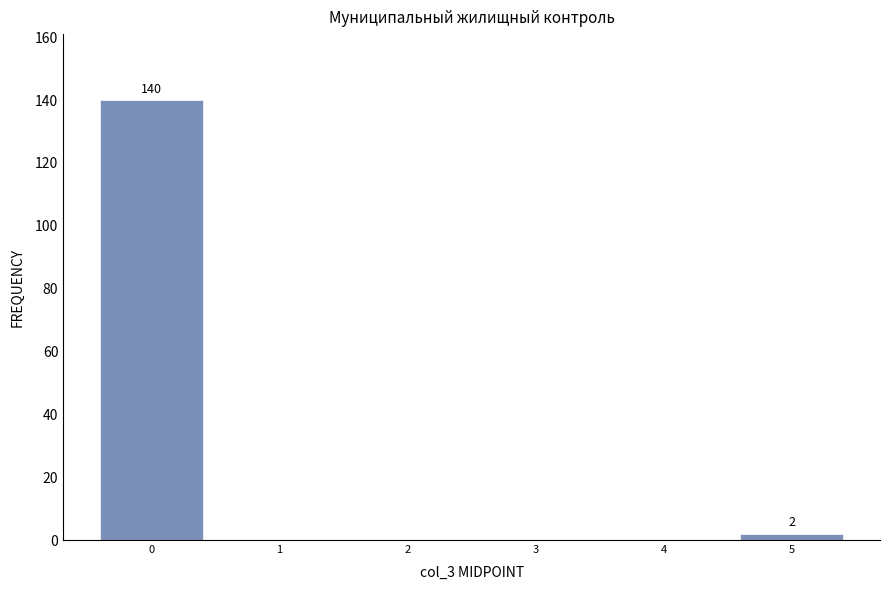

Over which range of the x-axis is the bar tallest?

-0.5 to 0.5